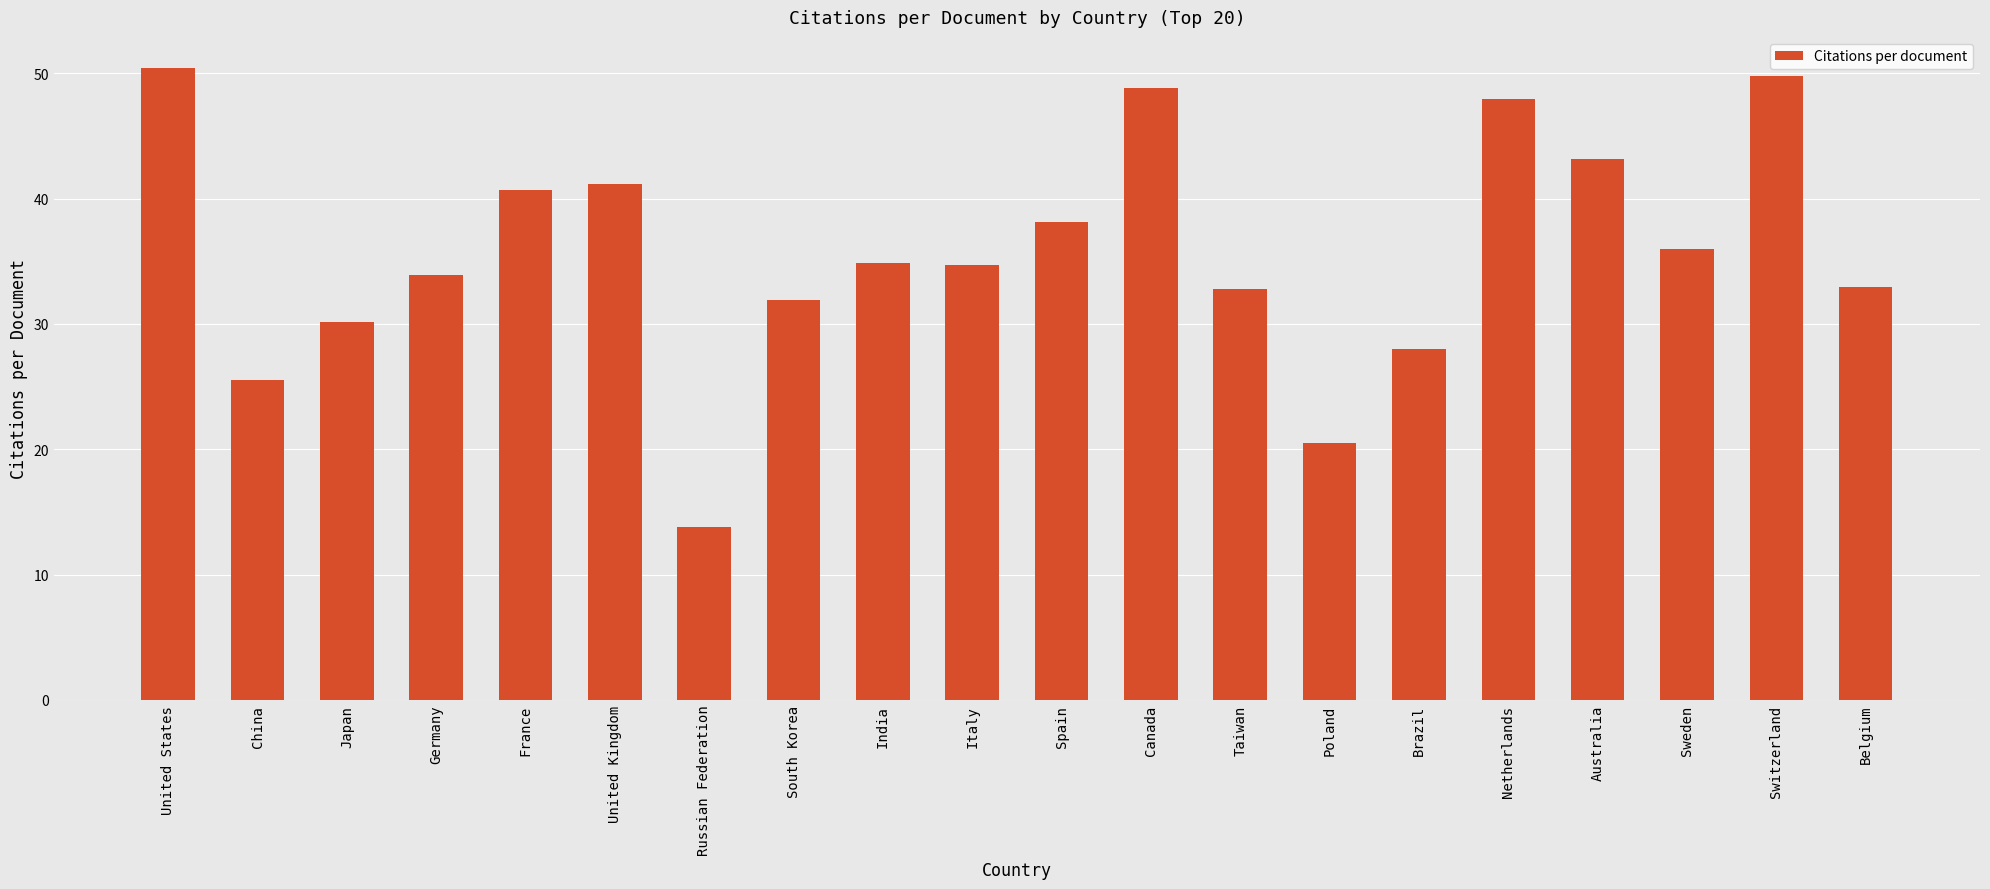

The value at Switzerland is 49.8. True or false?

True